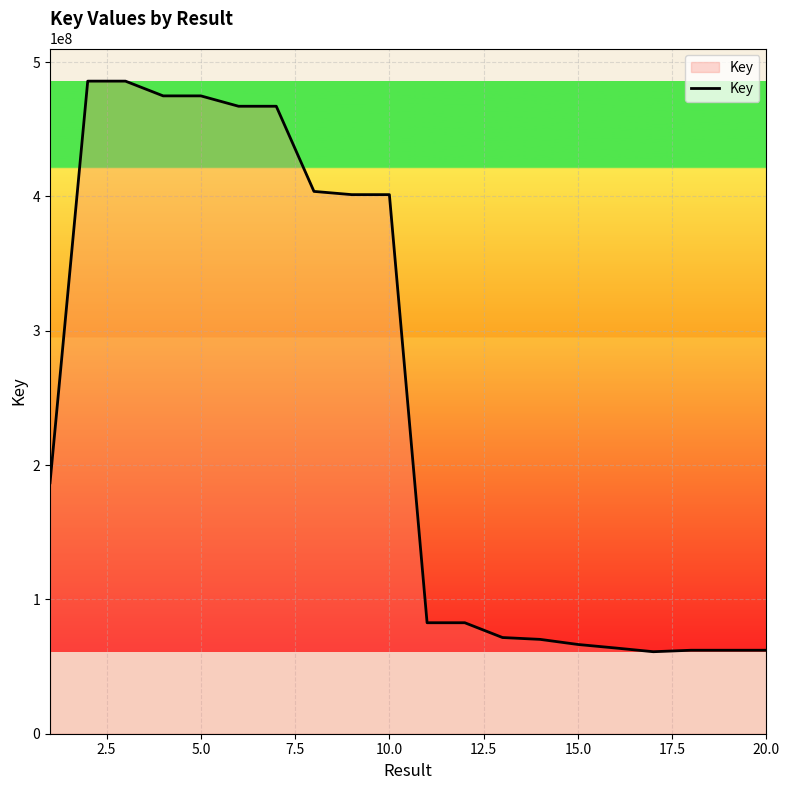

What is the smallest value displayed?

61043851